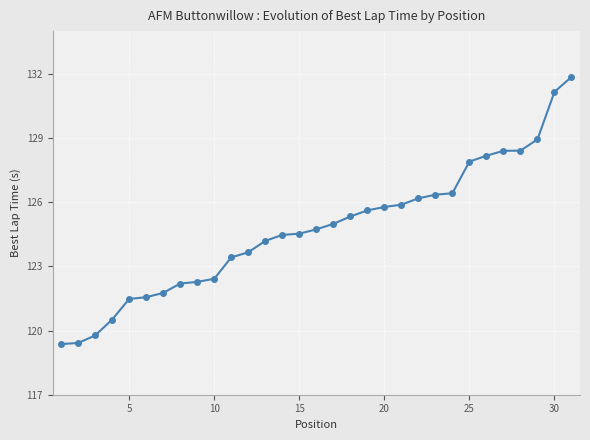

What is the minimum value shown in the chart?

119.4